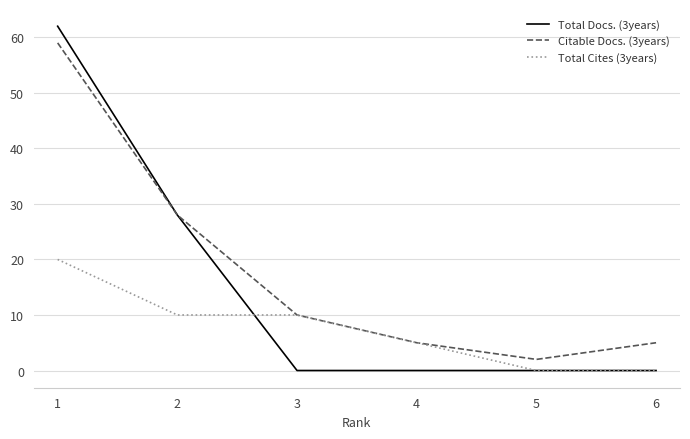

List the series in order of their overall mean, lowest first.

Total Cites (3years), Total Docs. (3years), Citable Docs. (3years)